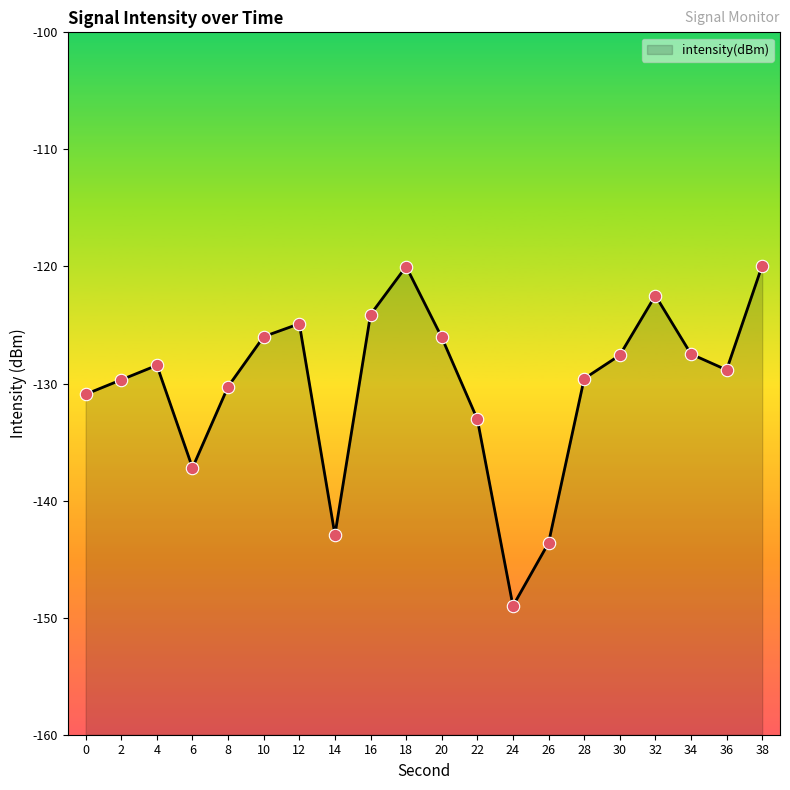

What is the change in value from 20 to 24?

-22.9